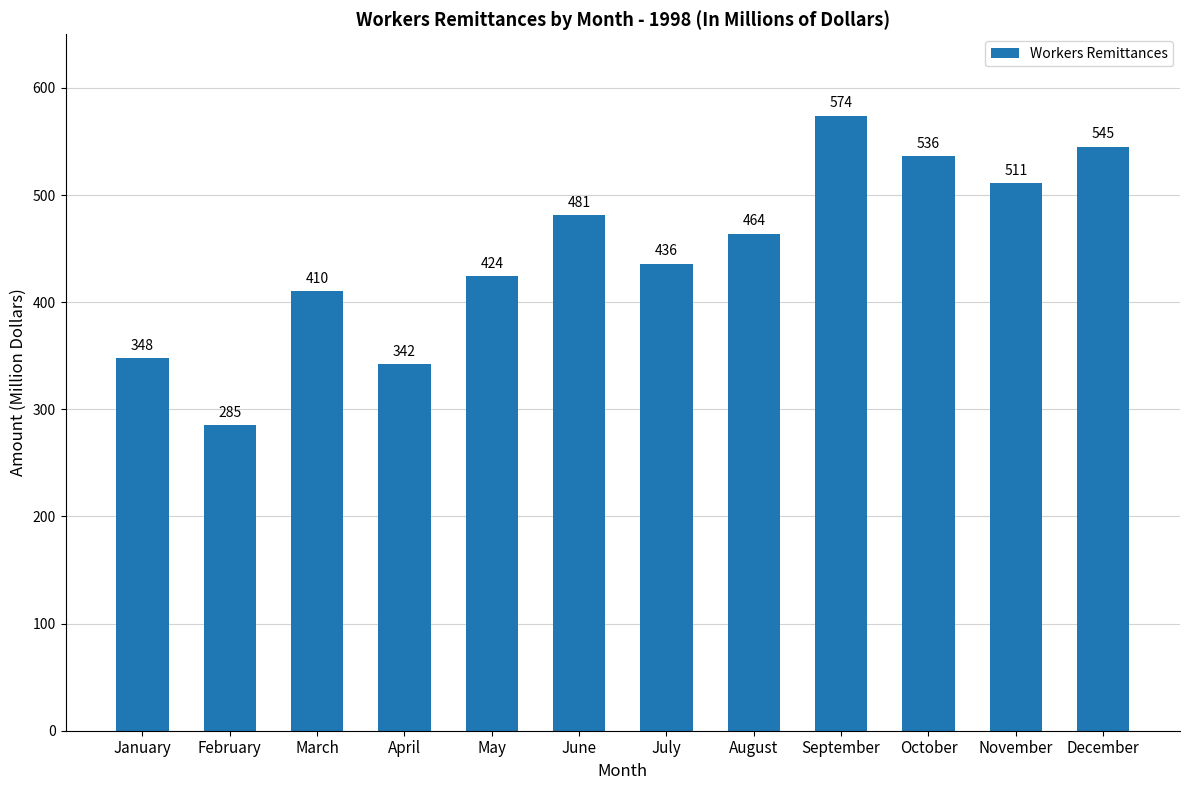

What is the sum of all values?

5356